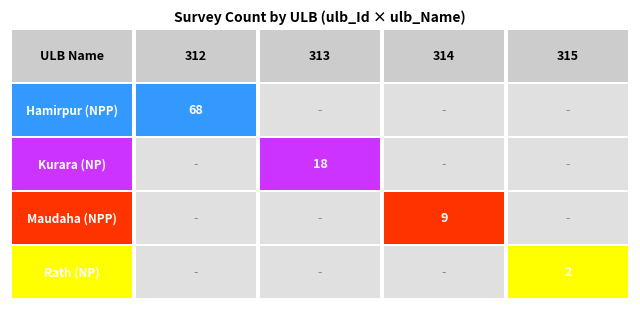

How many values in the Kurara (NP) series exceed 0?

1